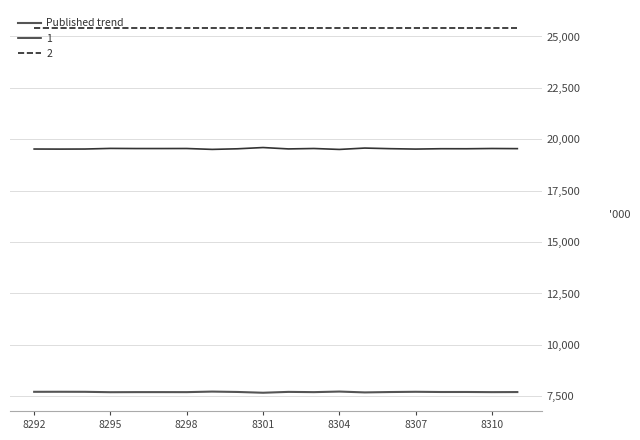

Rank the series by their maximum value, from lowest to highest.

Published trend, 1, 2